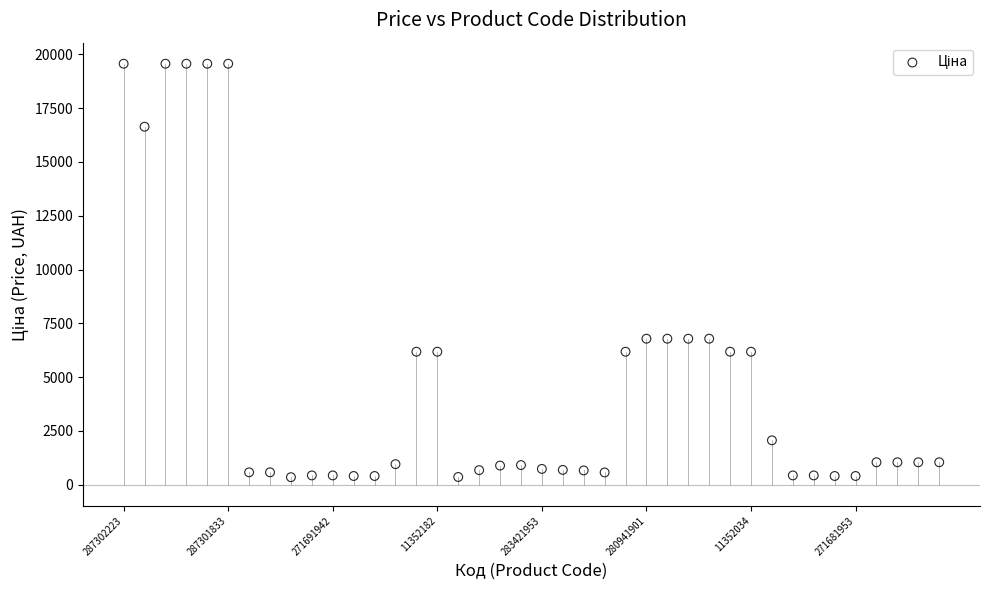

What is the range of Y values (max minus min)?

19212.2